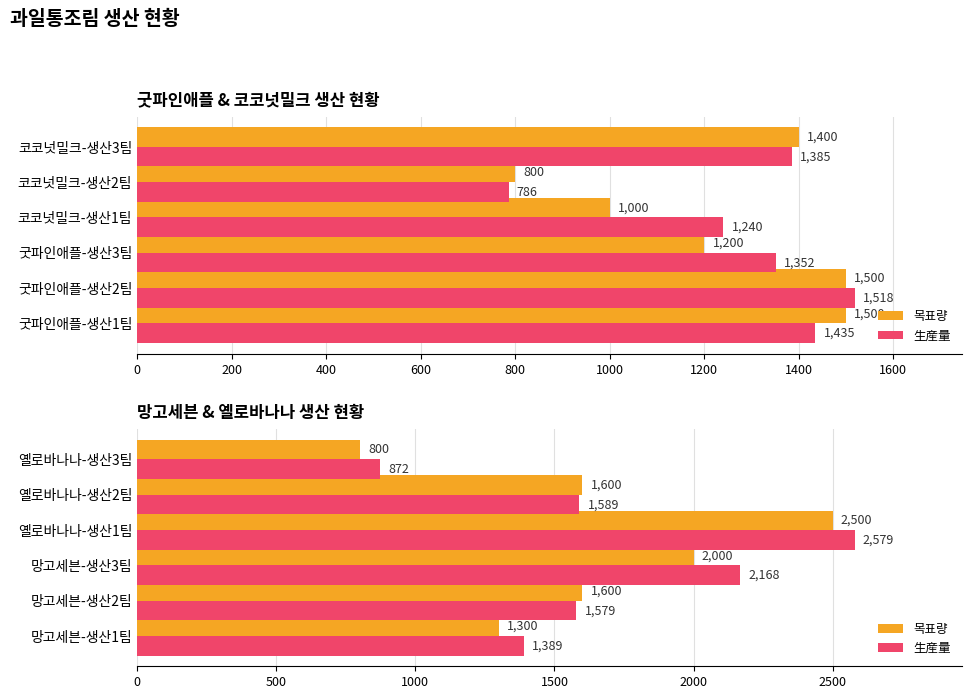

What is the difference between the second highest and second lowest values in the 生産量 series?

779